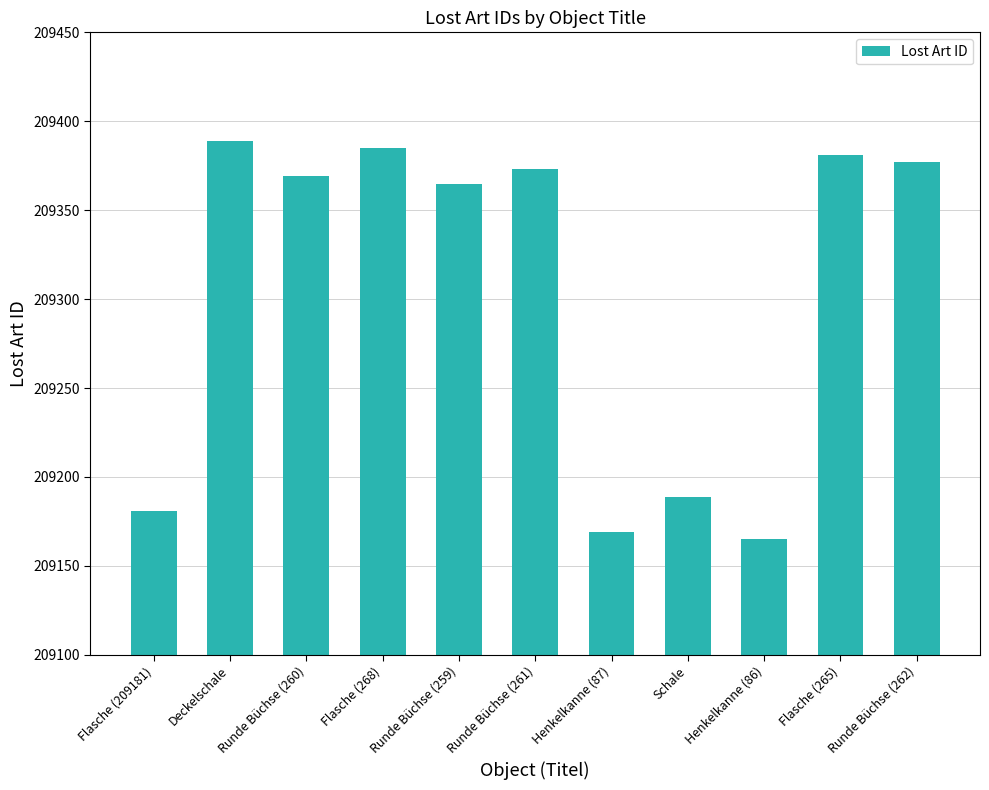

Reading right to left, extract all data points from this chart.

Runde Büchse (262)=209377	Flasche (265)=209381	Henkelkanne (86)=209165	Schale=209189	Henkelkanne (87)=209169	Runde Büchse (261)=209373	Runde Büchse (259)=209365	Flasche (268)=209385	Runde Büchse (260)=209369	Deckelschale=209389	Flasche (209181)=209181